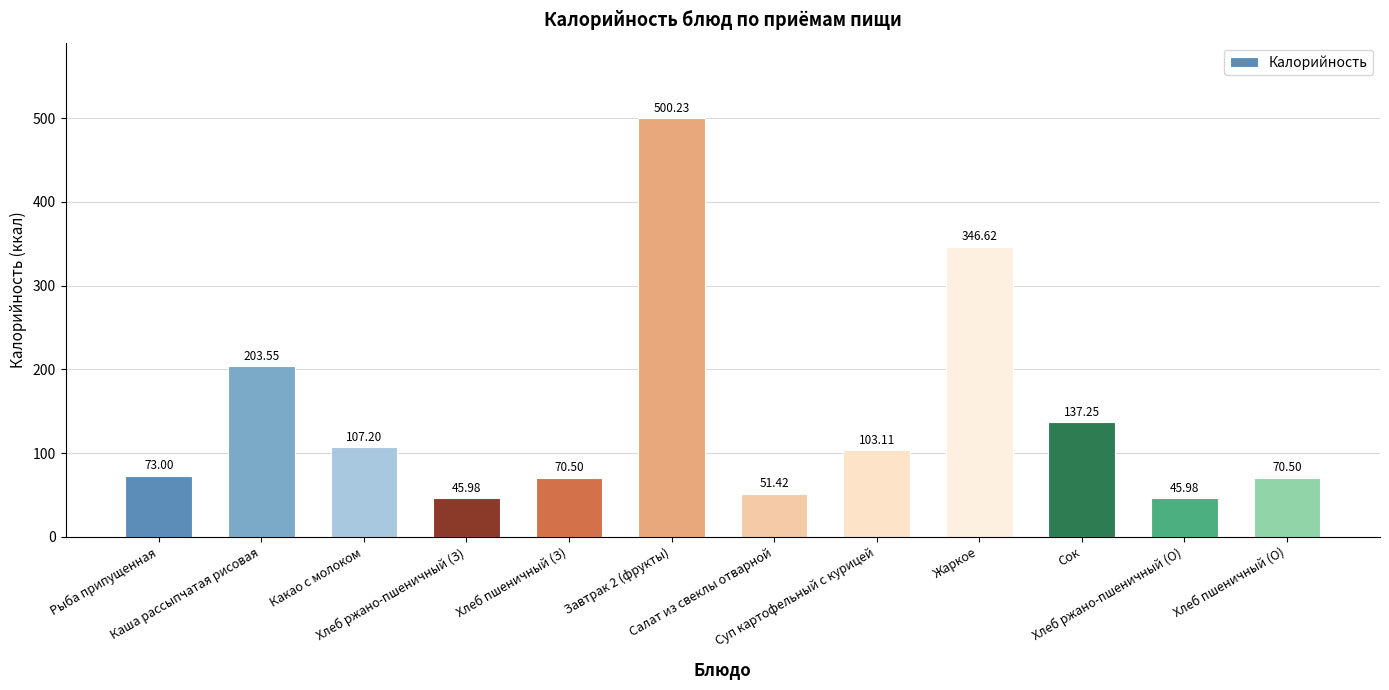

What is the average value?

146.3